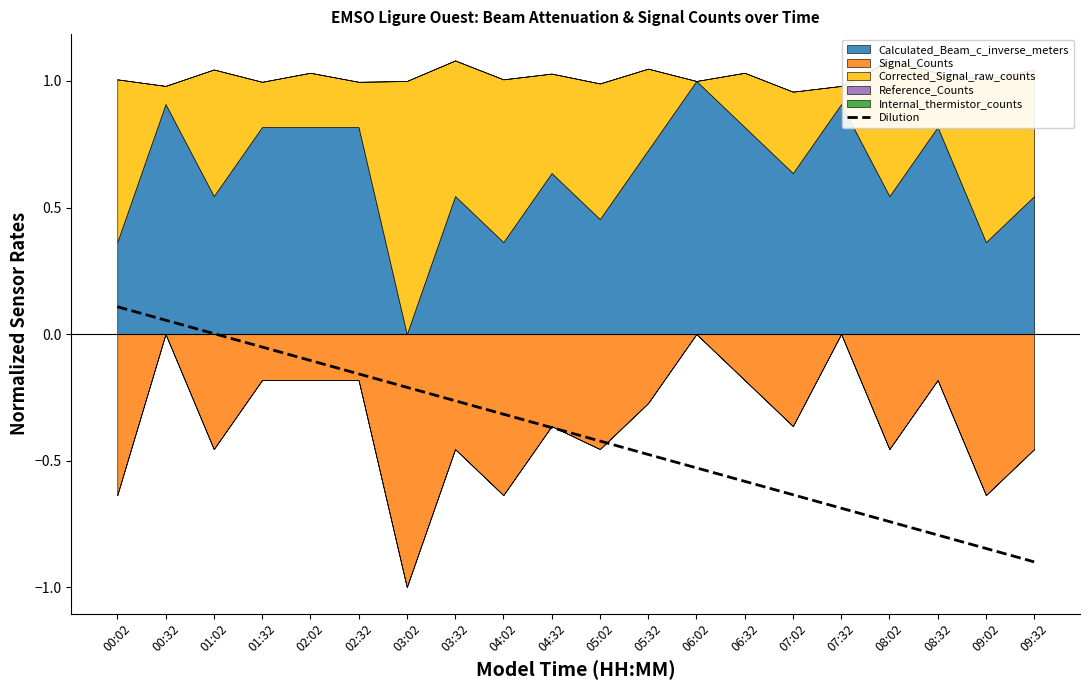

Which category has the lowest value across all series?

09:32